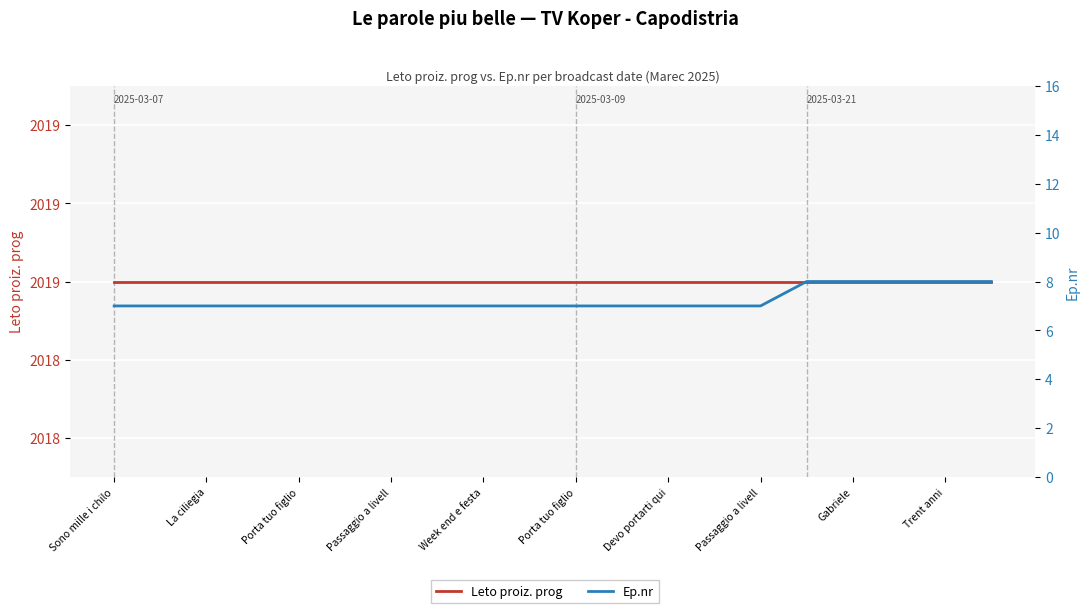

Which has a higher value, Passaggio a livell or Trent anni?

Passaggio a livell